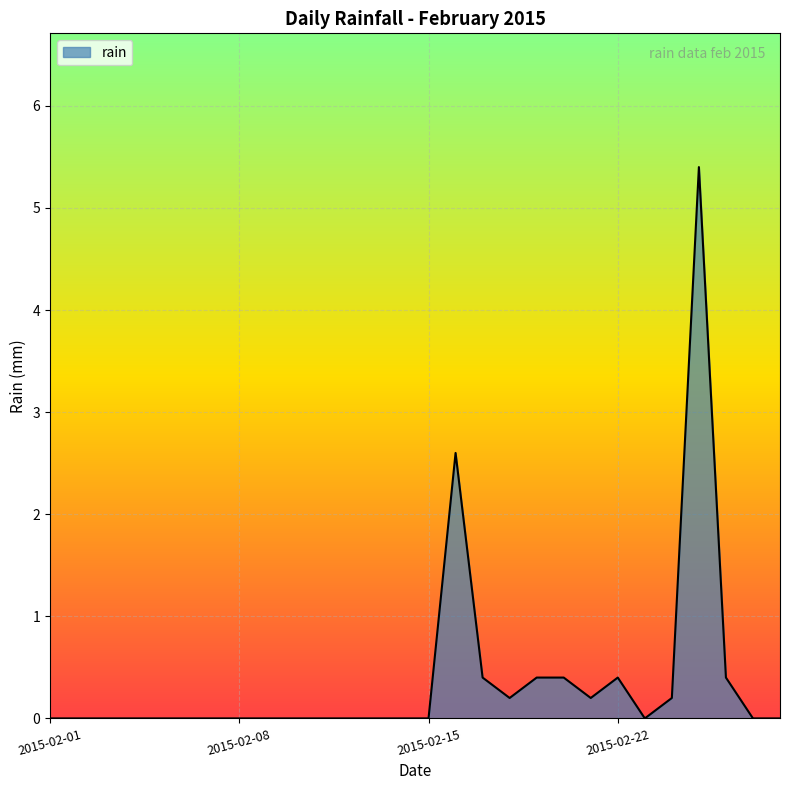

What is the greatest value displayed?

5.4